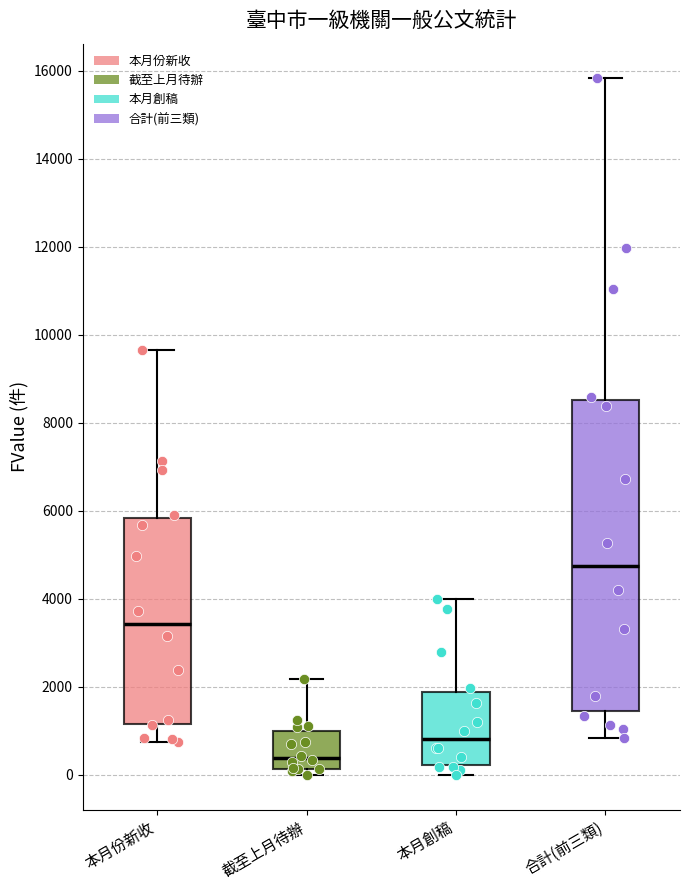

Which box has the lowest median line?

截至上月待辦